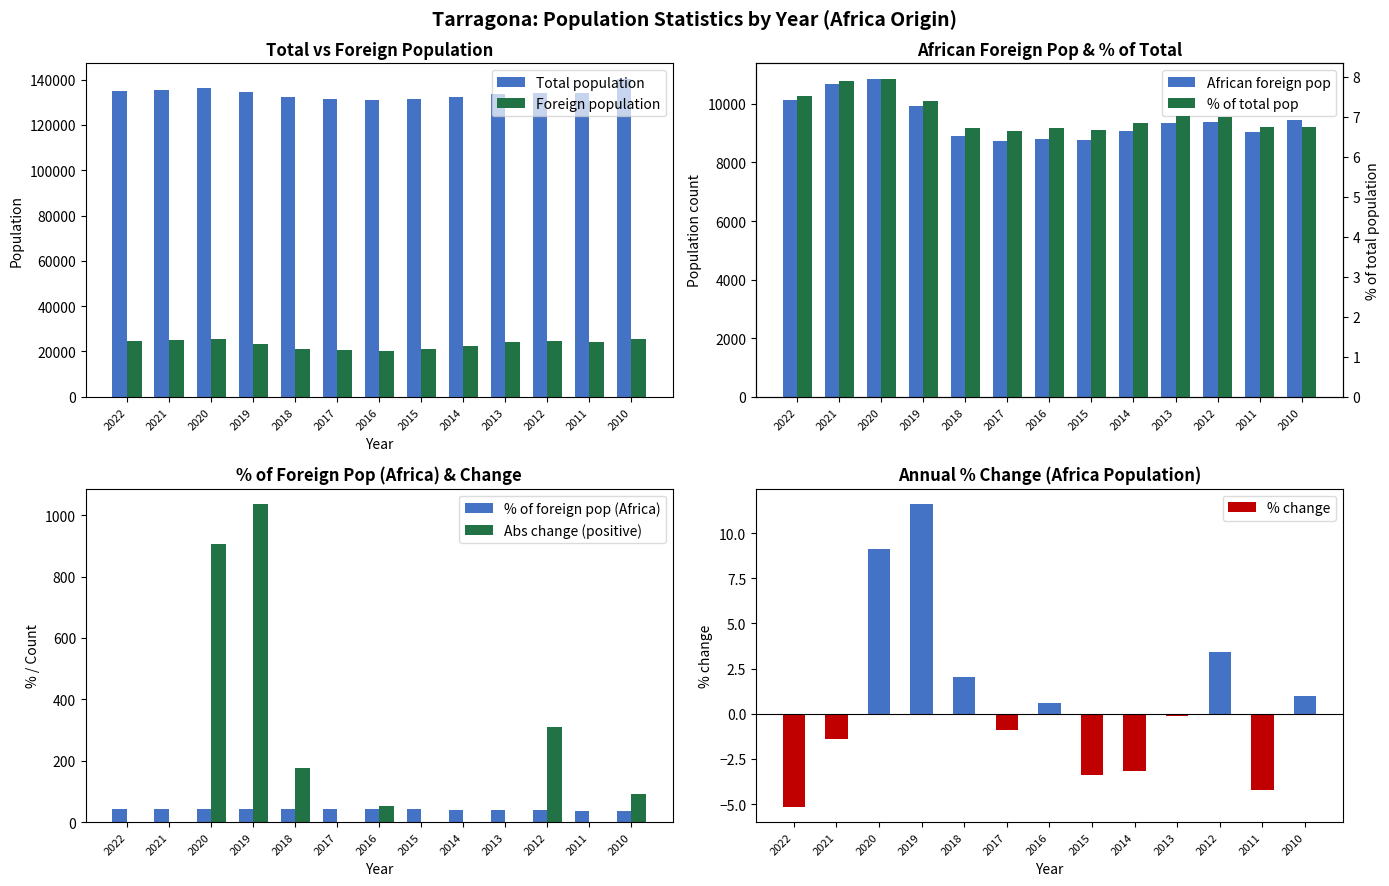

The value of Total population at 2018 is 132299. True or false?

True